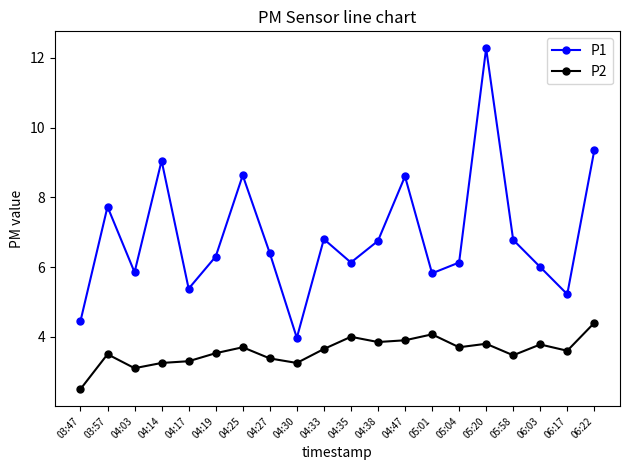

At which label does P1 first exceed 6?

03:57